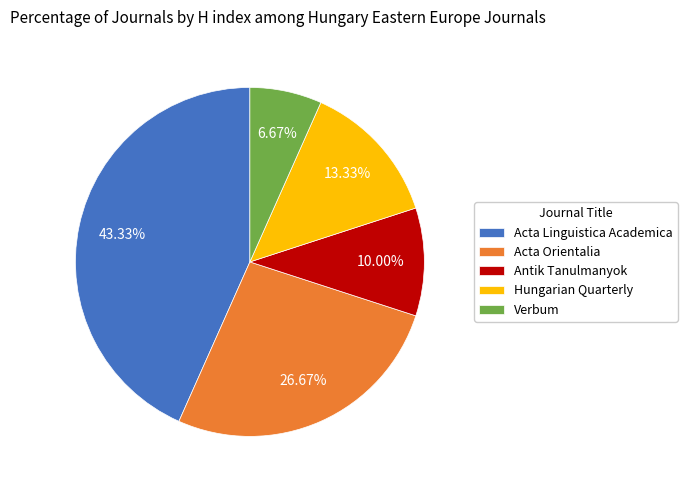

Between Acta Linguistica Academica and Antik Tanulmanyok, which is larger?

Acta Linguistica Academica